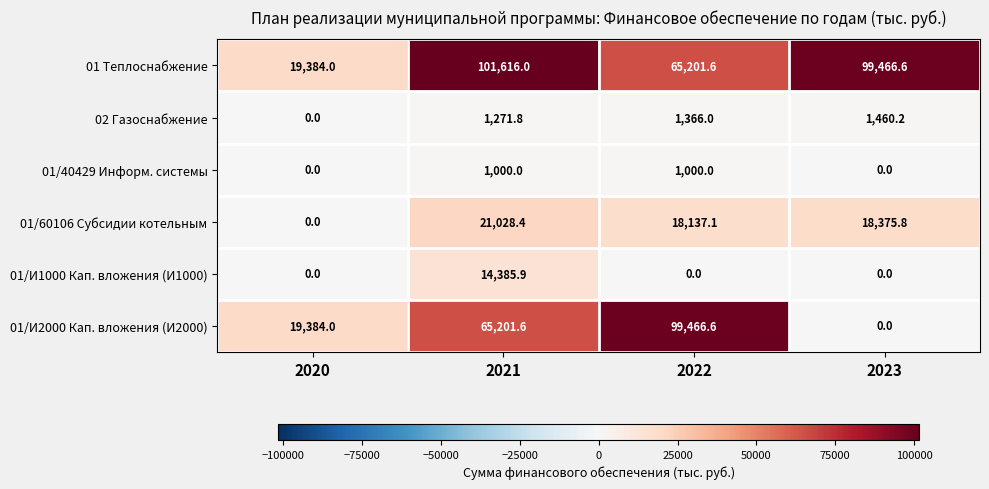

Is it true that 01/40429 Информ. системы equals 677.2 at 2022?

False